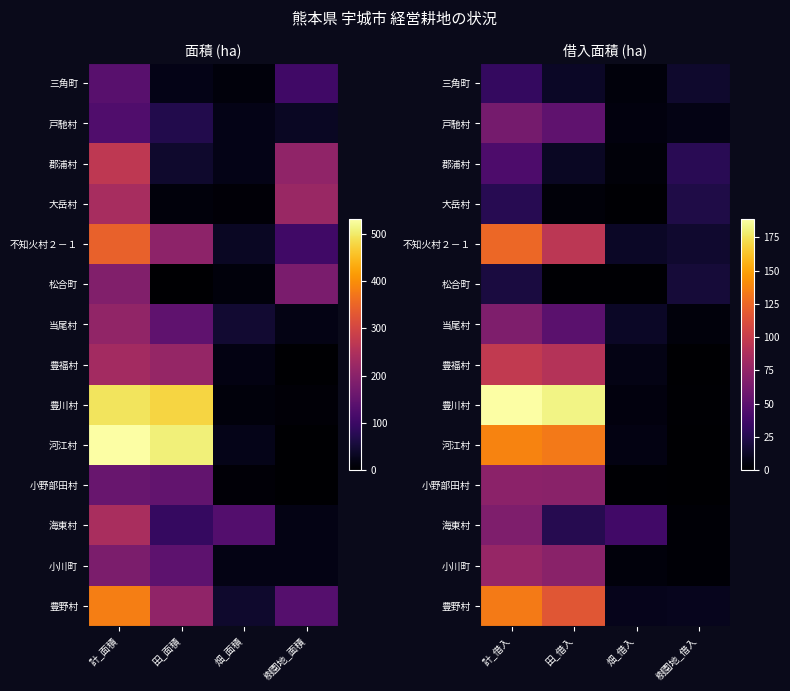

Between 畑_面積 and 田_面積, which is larger?

田_面積